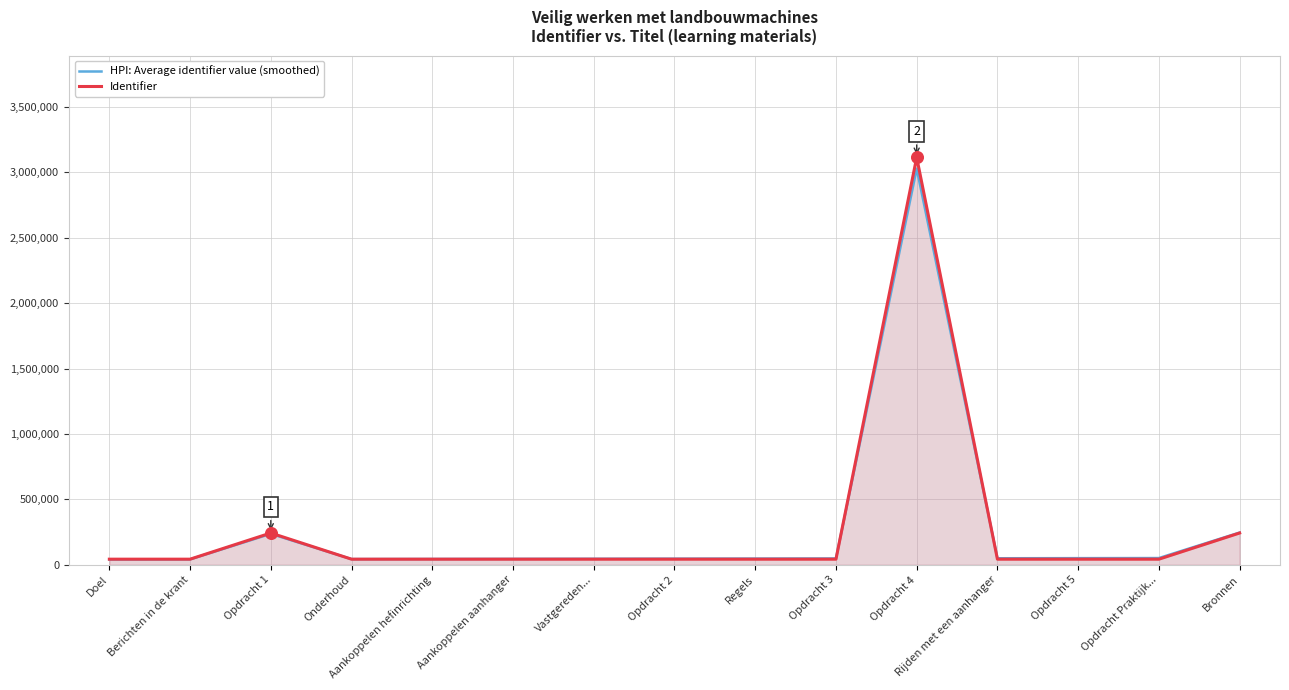

Which series reaches the maximum Y coordinate?

Identifier